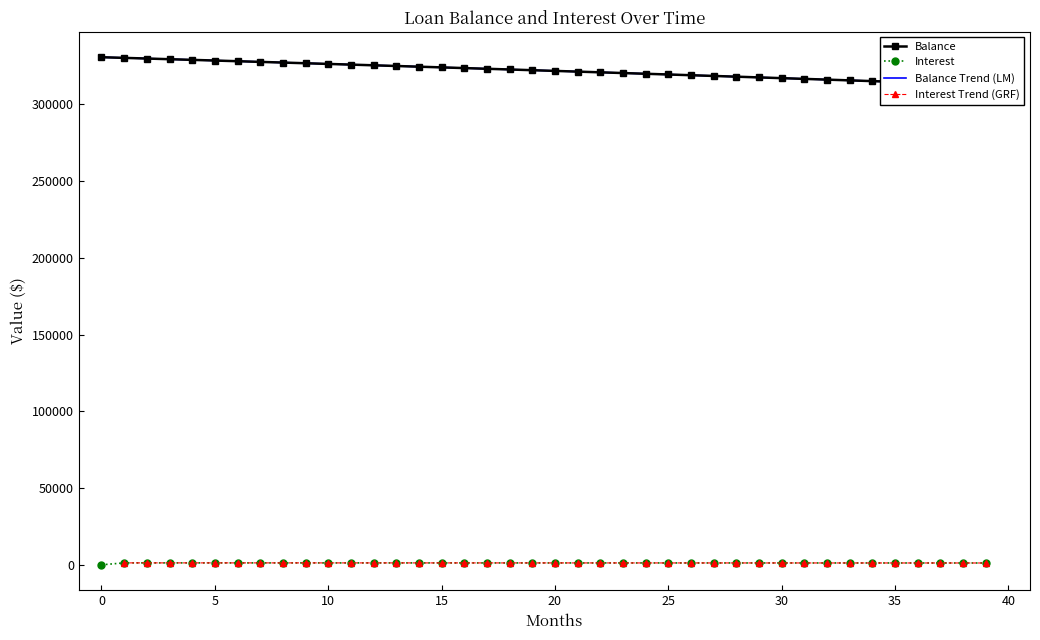

Which series changed the most between 30 and 25?

Balance